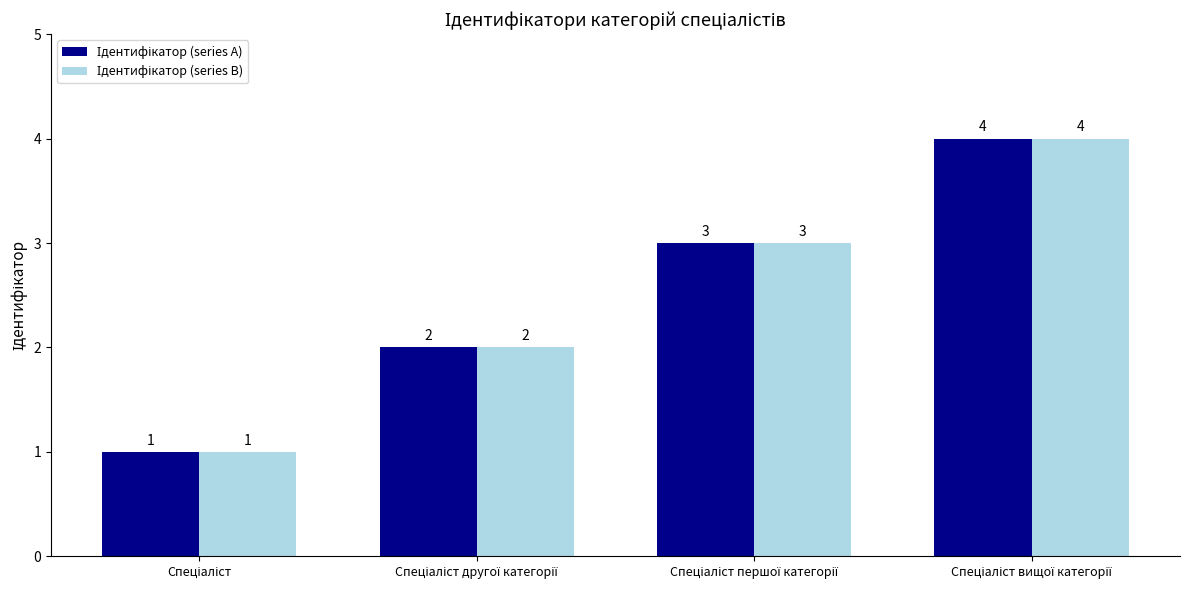

Count the number of data series in this chart.

2